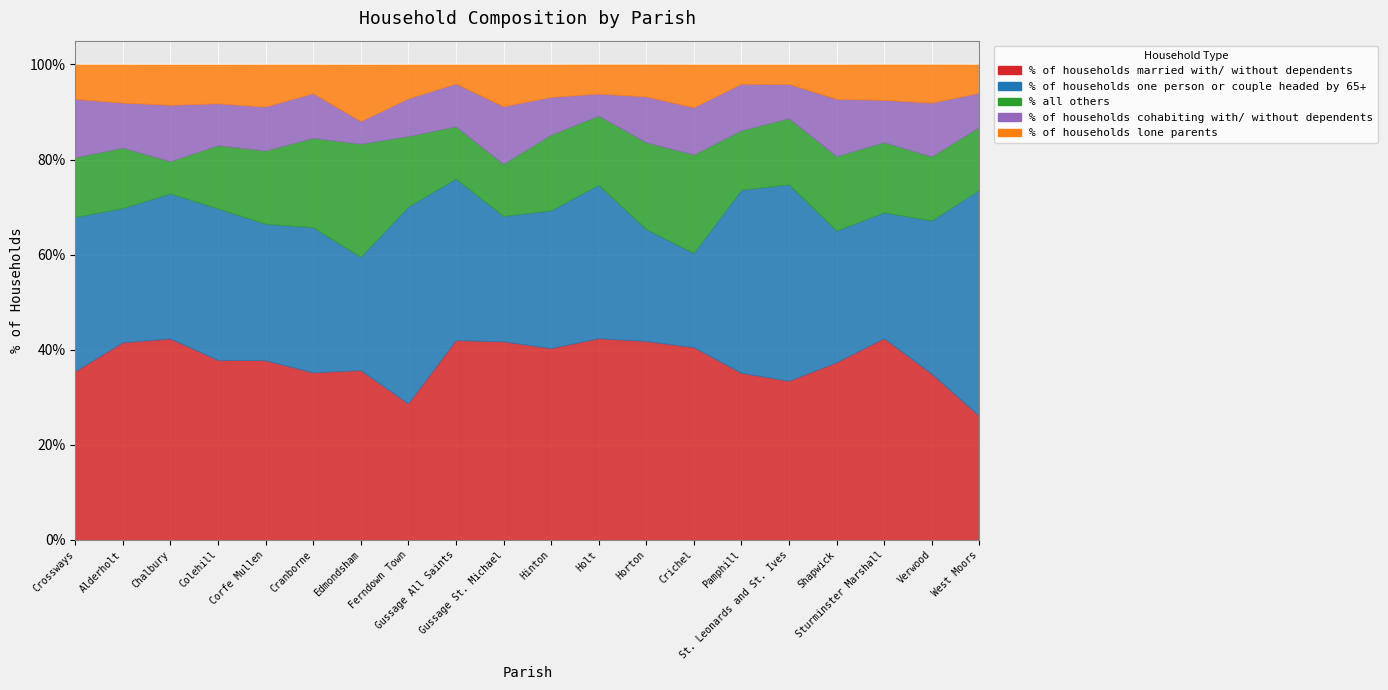

What is the label of the 11th point from the right?

Gussage St. Michael